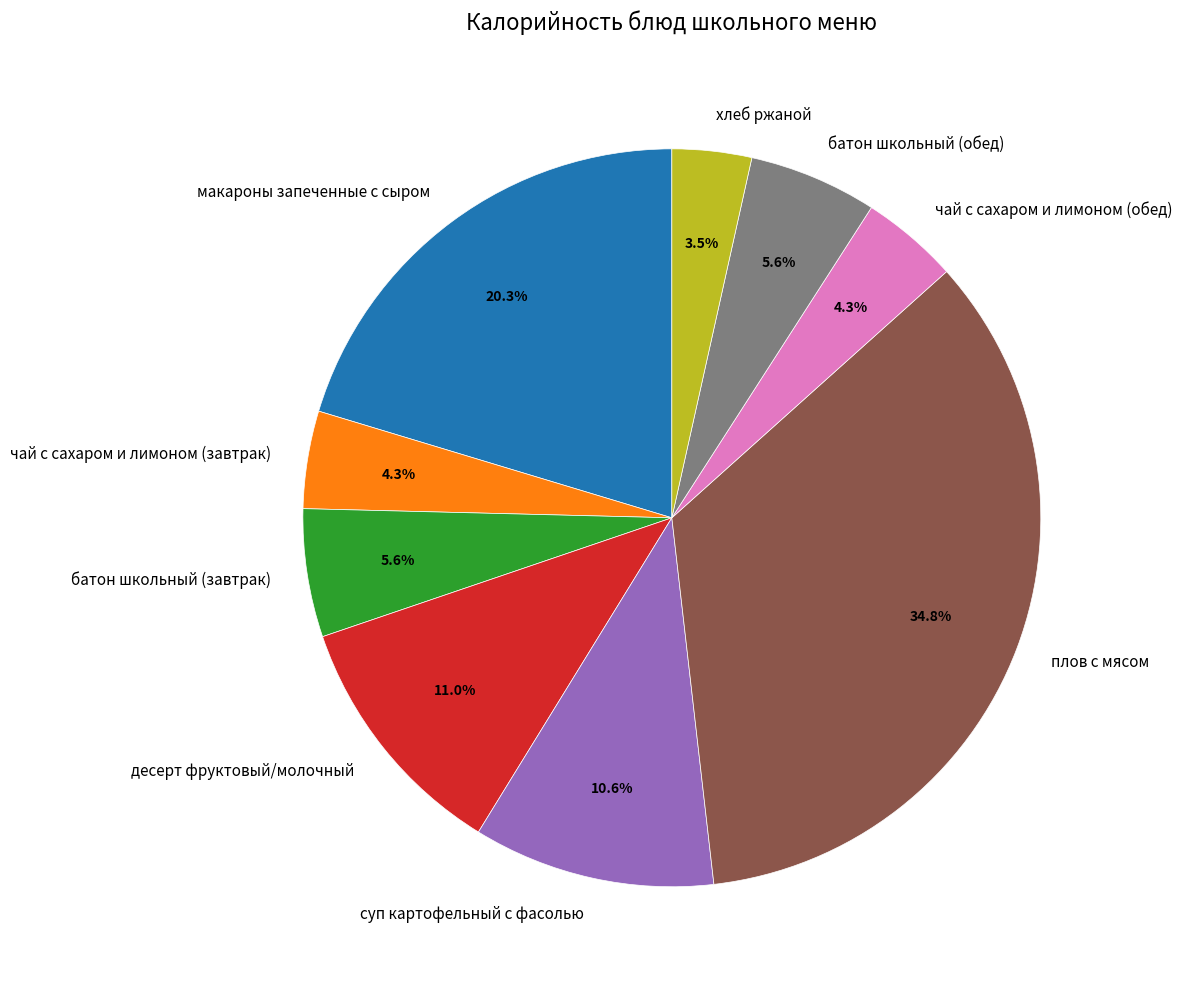

Which category has the smallest portion of the pie?

хлеб ржаной